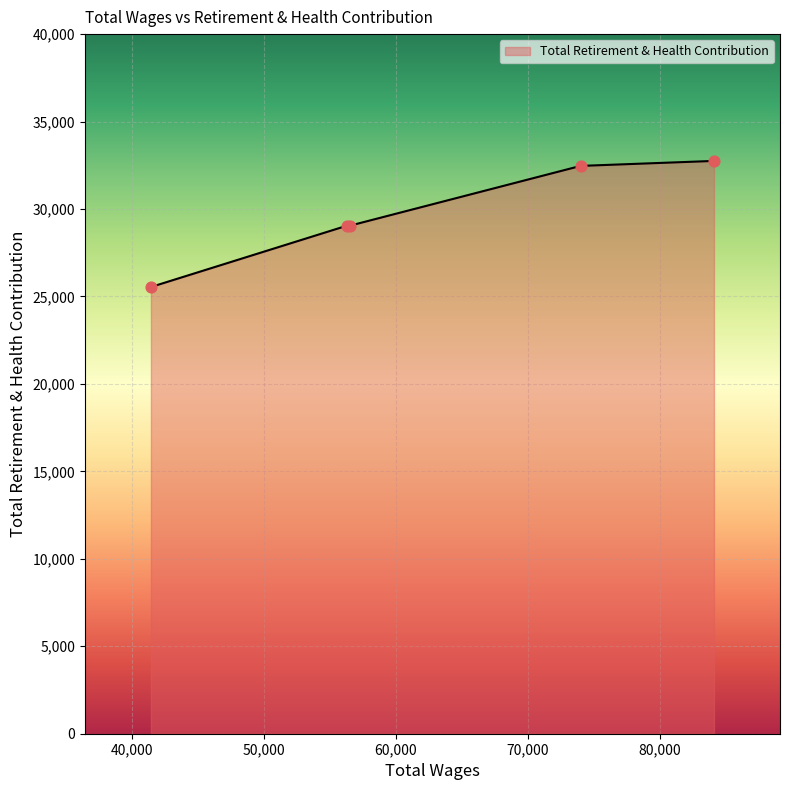

What is the average value?

29770